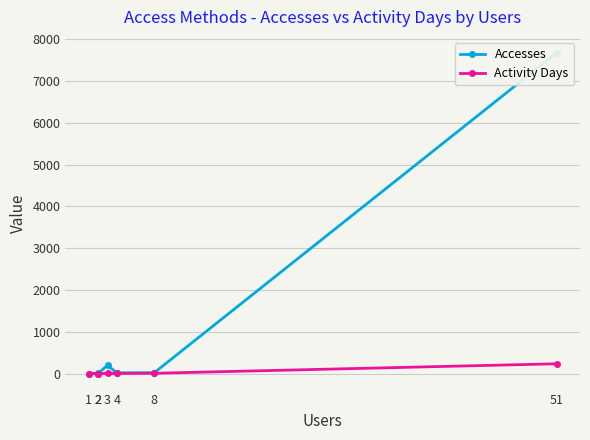

How many data points does each series have?

7